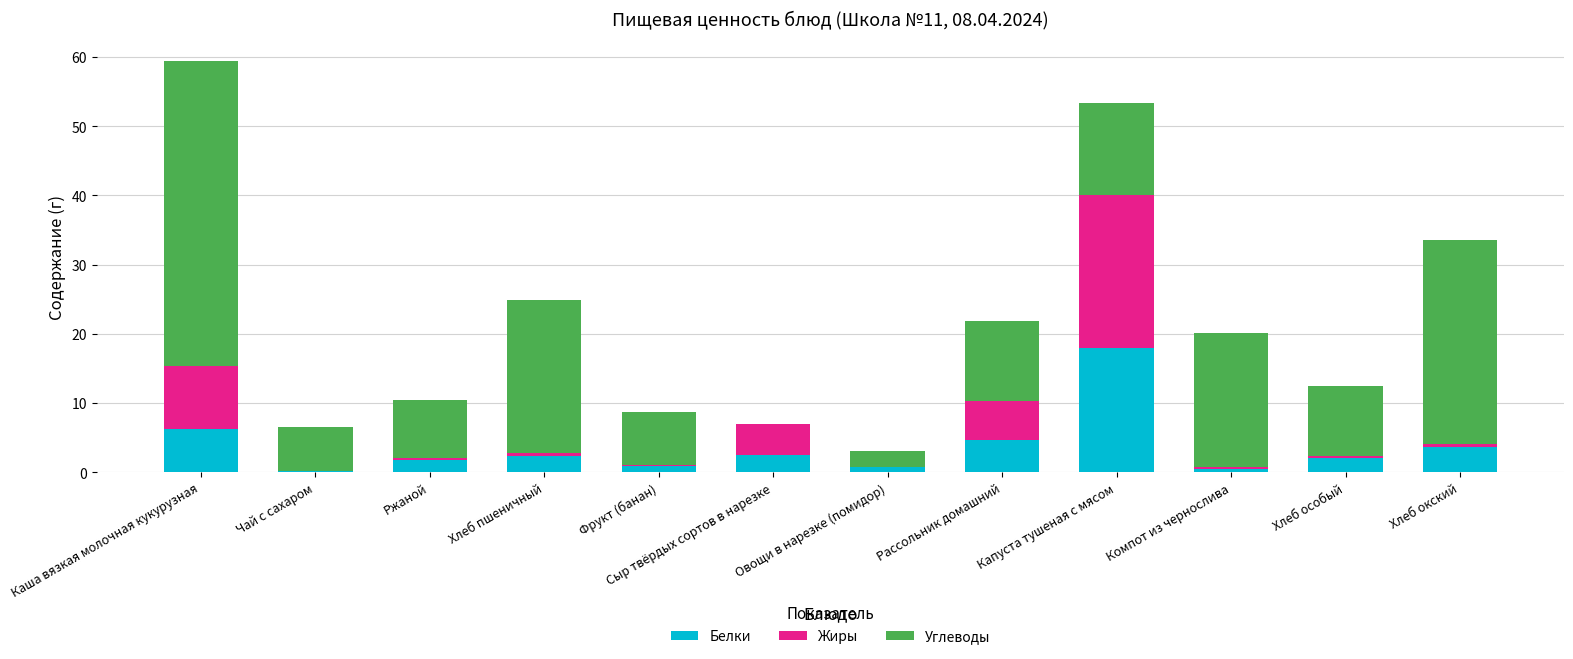

What is the sum of the Белки values at Овощи в нарезке (помидор) and Ржаной?

2.4